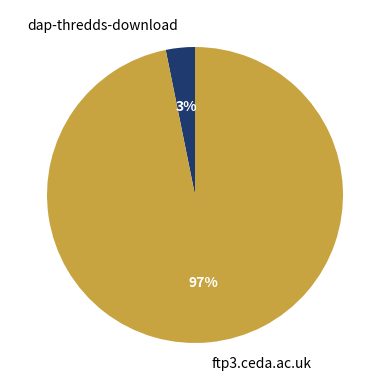

Combined, do ftp3.ceda.ac.uk and dap-thredds-download account for over 50%?

Yes